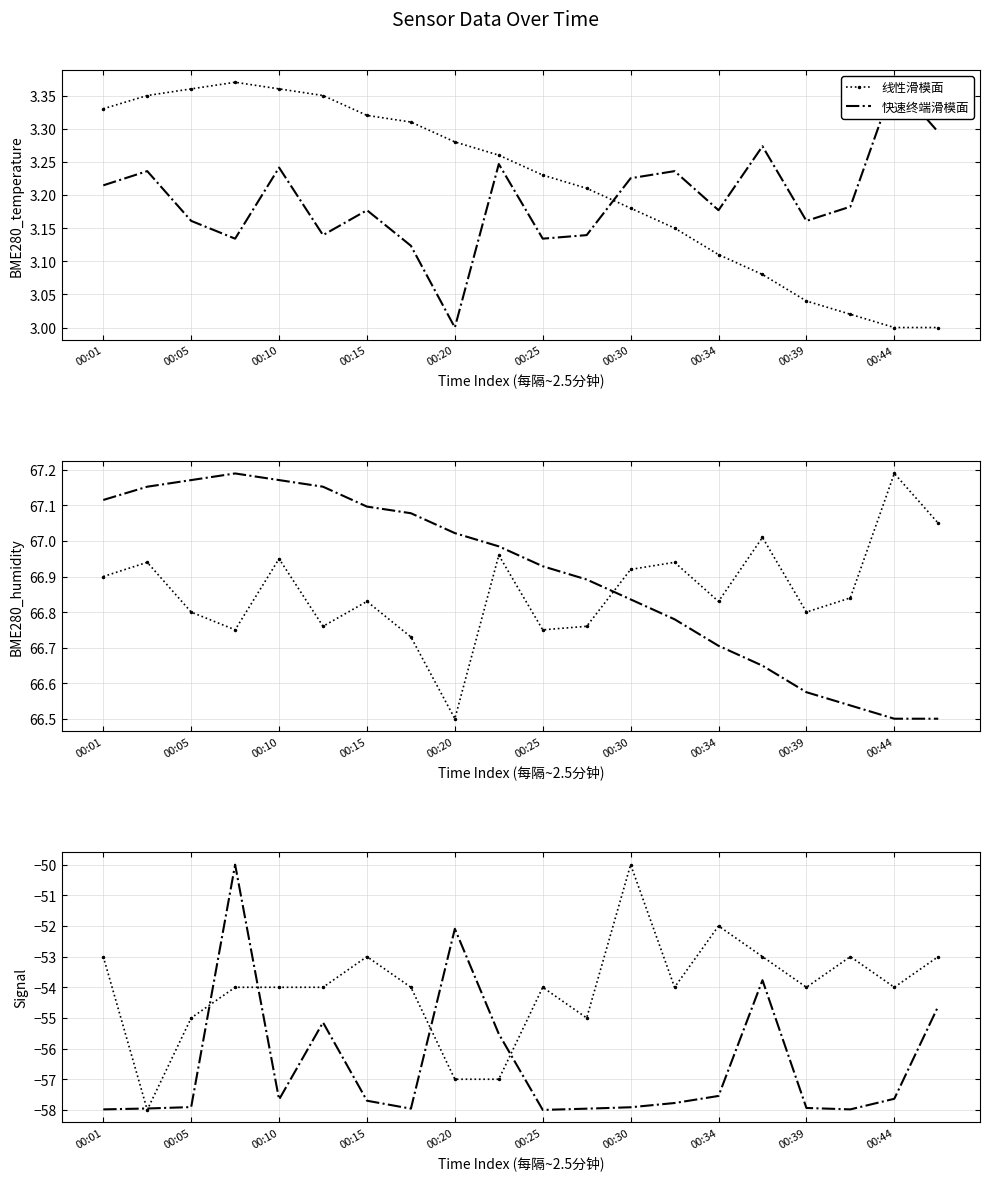

What is the difference between the second highest and minimum values in the 快速终端滑模面 series?

5.9